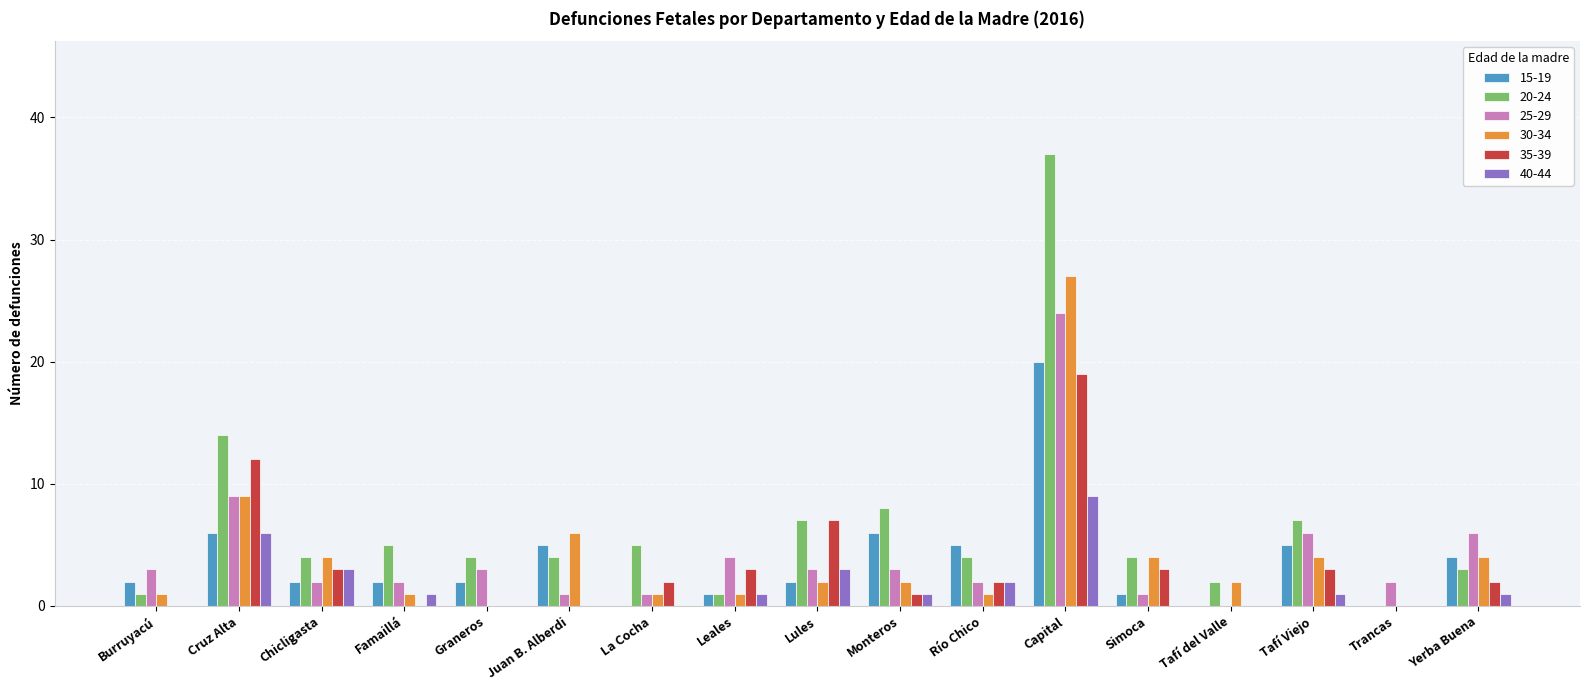

What value does the 15-19 series have at Juan B. Alberdi?

5